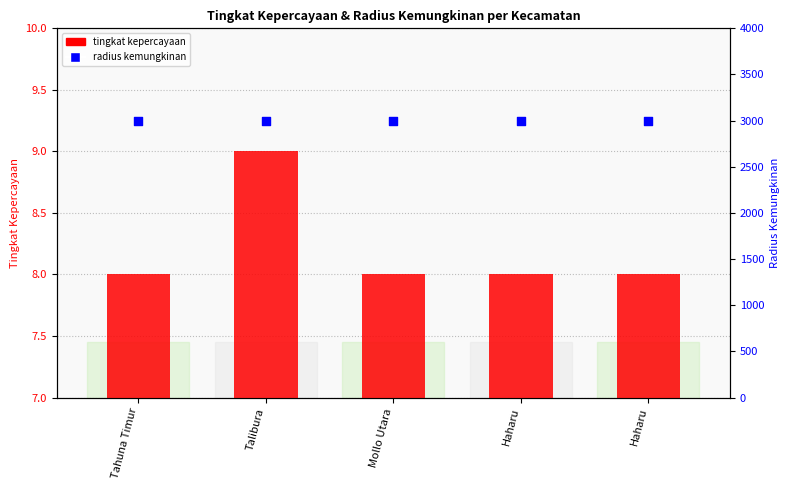

At which category is the sum across all series the highest?

Talibura